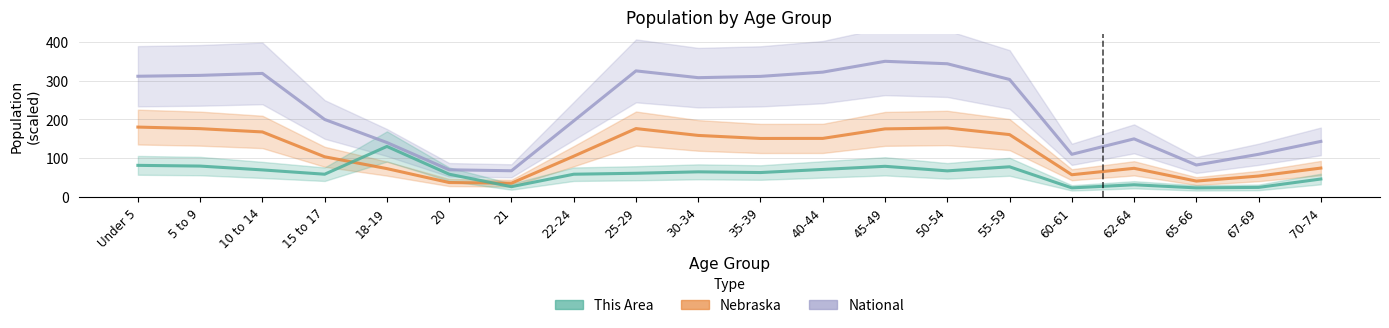

What is the sum of all Nebraska values?

2323.6